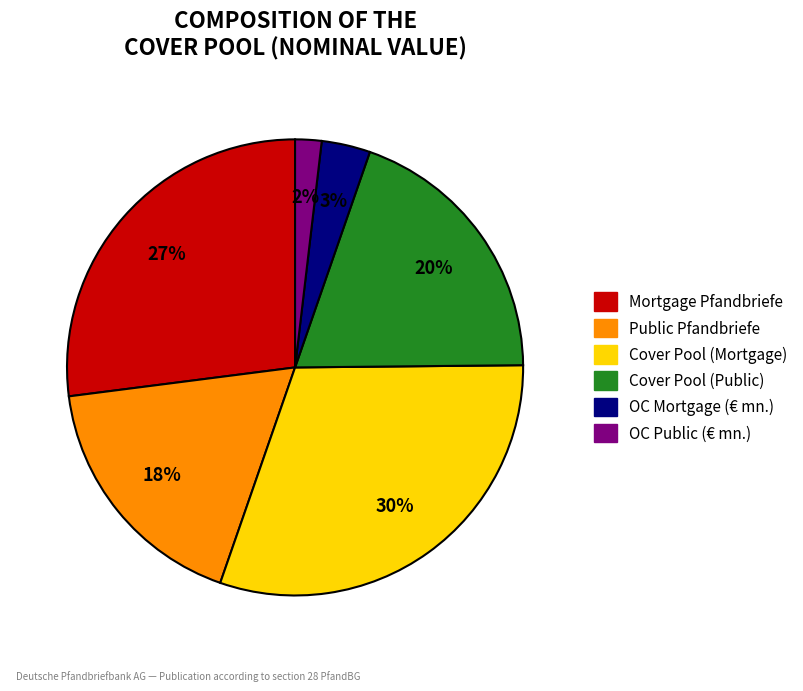

To the nearest percent, what is the average slice percentage?

17%